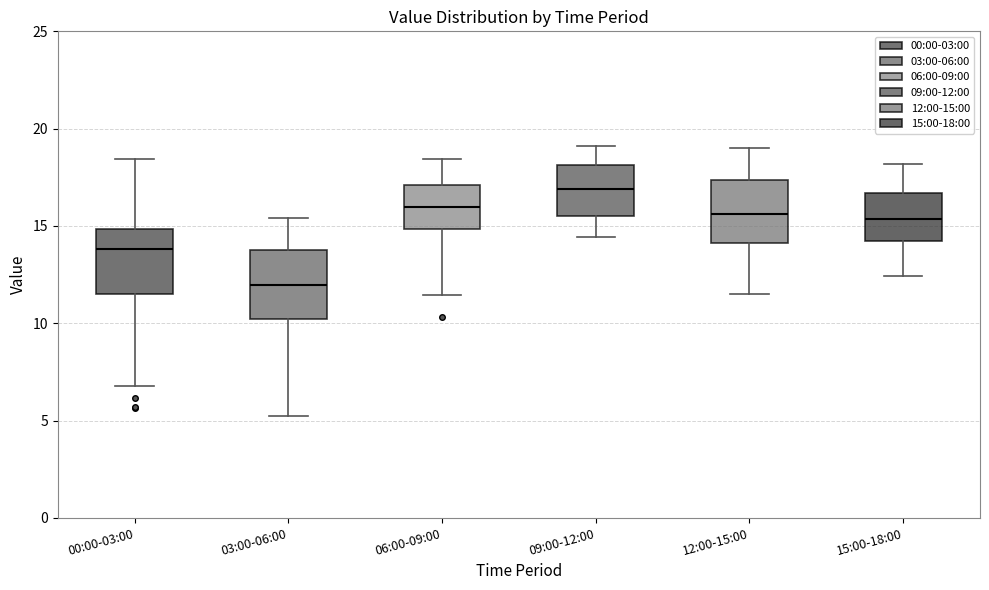

Reading left to right, transcribe this box plot: for each box, give where its median line is, the range the box spans, and where its two whiskers end, as read against the y-axis. The values are not printed on the chart, so give them approximately, as read against the axis.

00:00-03:00: median 14.0, box 11.5 to 15.0, whiskers 7.0 to 18.5
03:00-06:00: median 12.0, box 10.0 to 14.0, whiskers 5.5 to 15.5
06:00-09:00: median 16.0, box 15.0 to 17.0, whiskers 11.5 to 18.5
09:00-12:00: median 17.0, box 15.5 to 18.0, whiskers 14.5 to 19.0
12:00-15:00: median 15.5, box 14.0 to 17.5, whiskers 11.5 to 19.0
15:00-18:00: median 15.5, box 14.0 to 16.5, whiskers 12.5 to 18.0